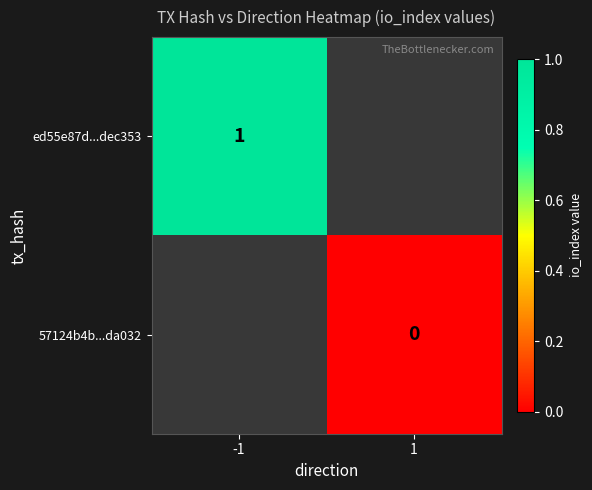

Is it true that ed55e87d...dec353 equals 1 at -1?

True